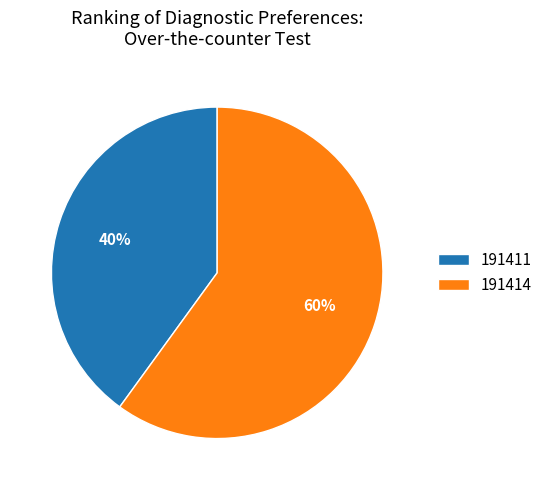

Which slice represents more than half of the pie?

191414